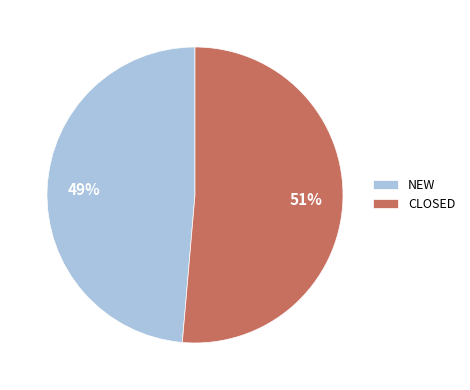

Between NEW and CLOSED, which is larger?

CLOSED